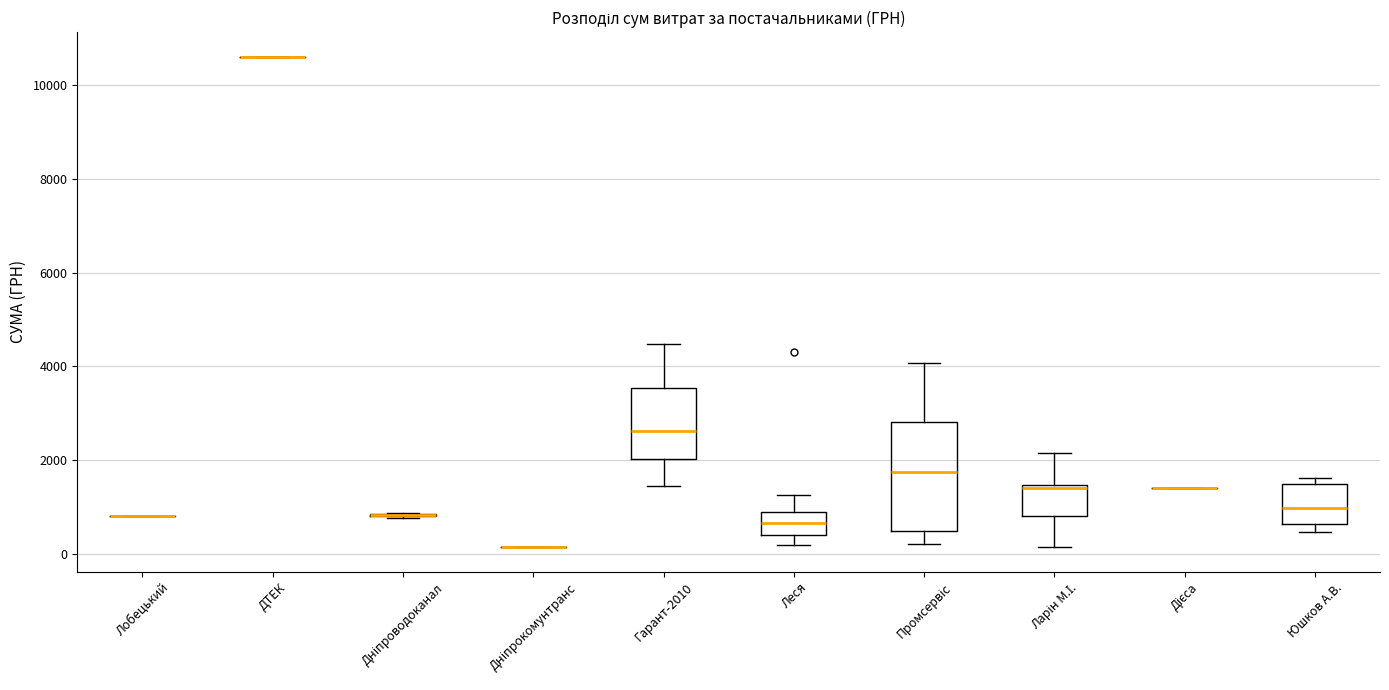

Where is the upper edge of the box for Гарант-2010 on the y-axis? The values are not printed on the chart, so give them approximately, as read against the axis.

3600